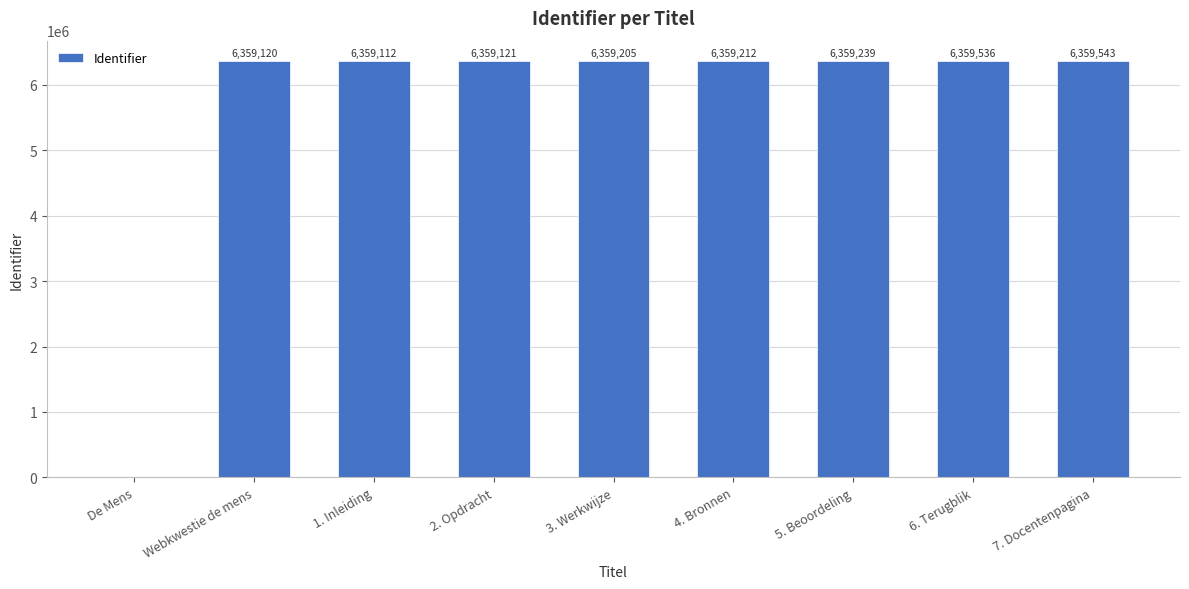

True or false: the data shows 8997541 at 1. Inleiding.

False